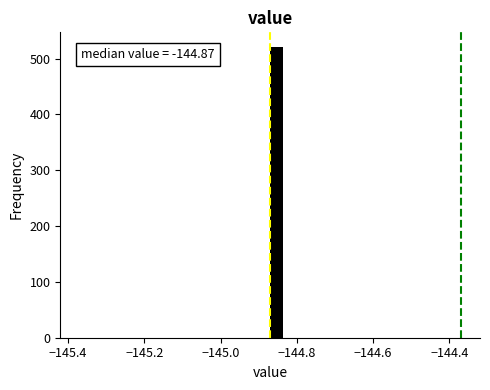

Read against the x-axis, roughly where is the centre of the tallest bar?

-144.86